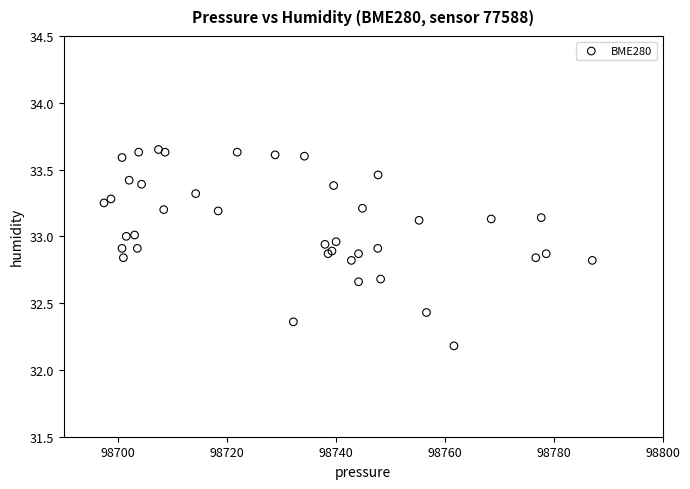

What Y value in the scatter plot is closest to 32?

32.2